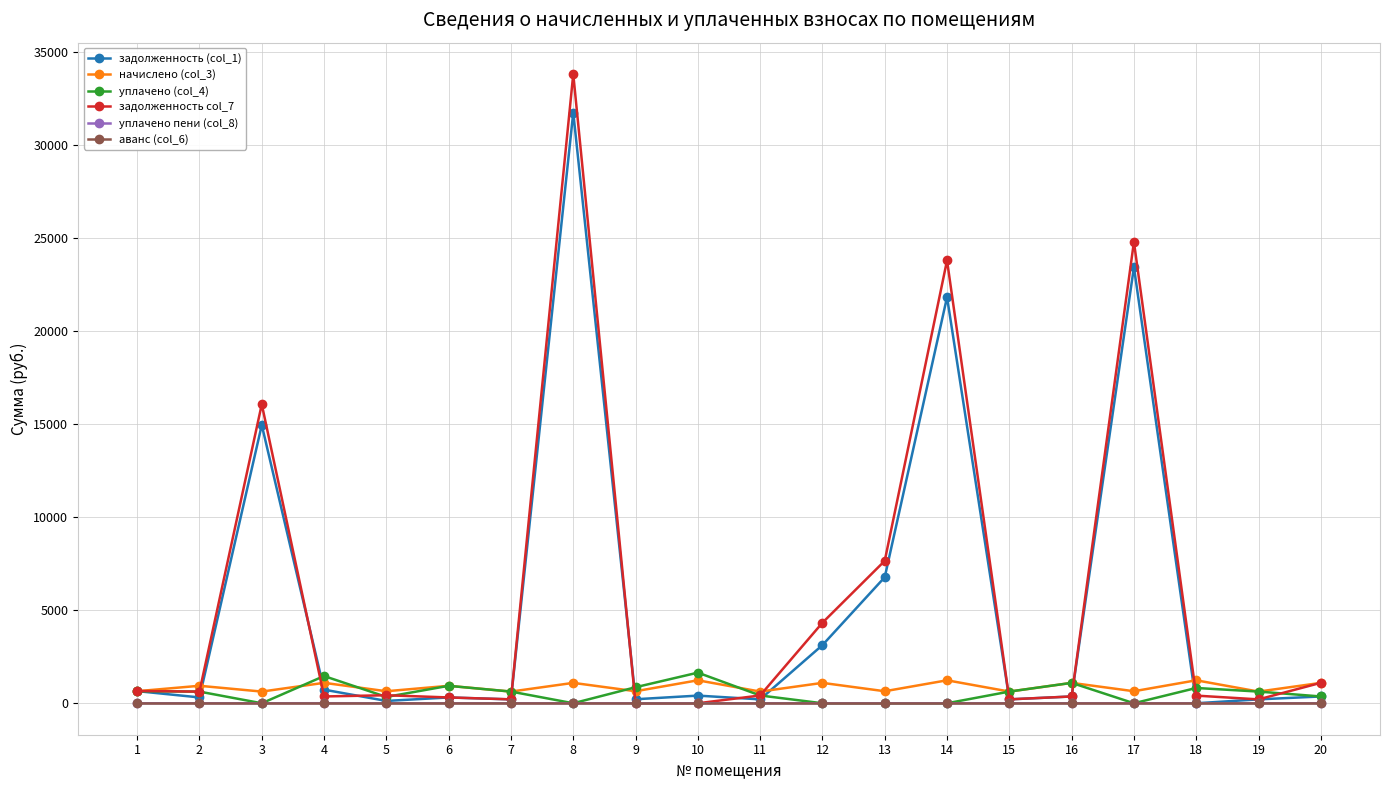

Between 7 and 8, which series saw the biggest shift?

задолженность col_7